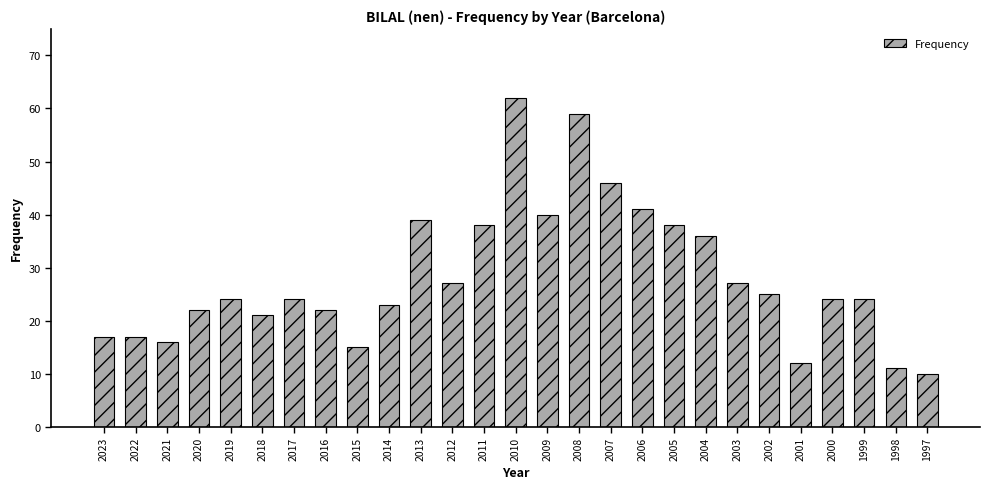

Reading left to right, list all the values displayed in this chart.

17	17	16	22	24	21	24	22	15	23	39	27	38	62	40	59	46	41	38	36	27	25	12	24	24	11	10